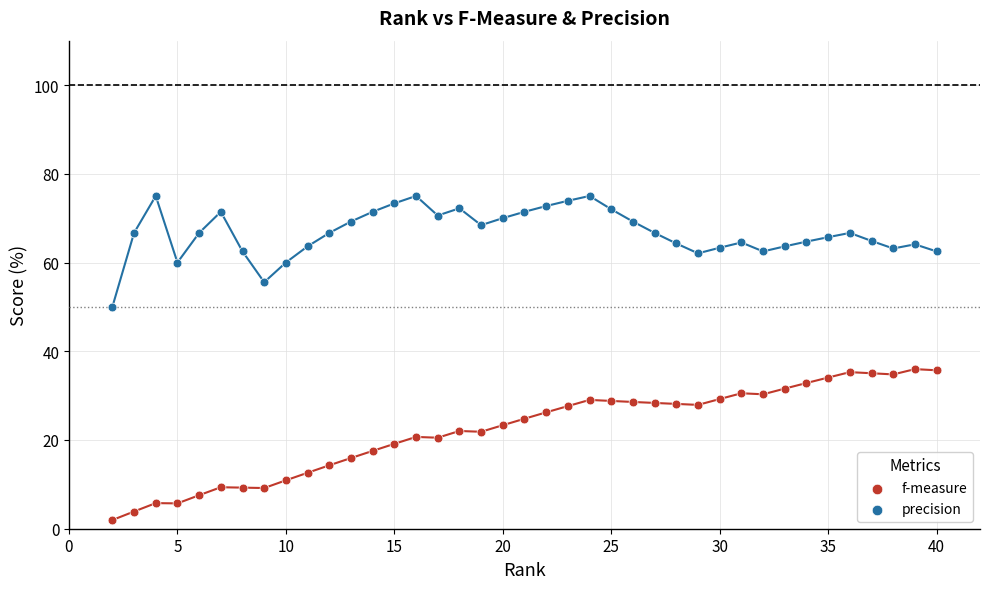

Across all data points, what is the range of Y values (max minus min)?

73.0